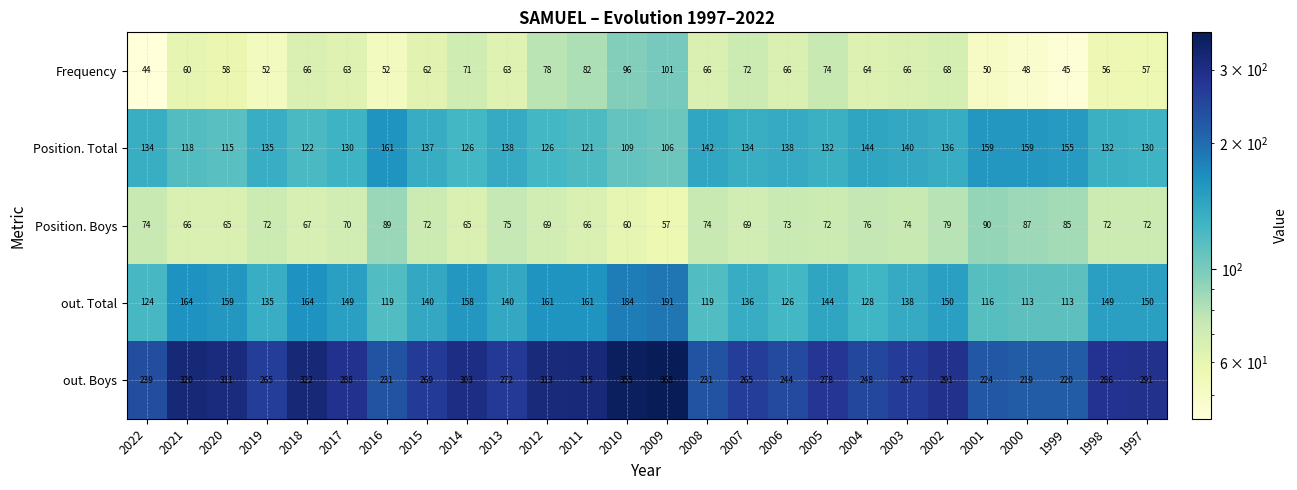

What is the sum of the Position. Total values at 2015 and 2022?

271